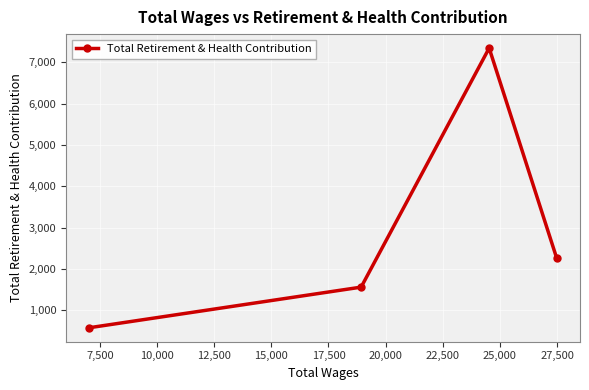

What is the difference between the maximum and second lowest values?

5778